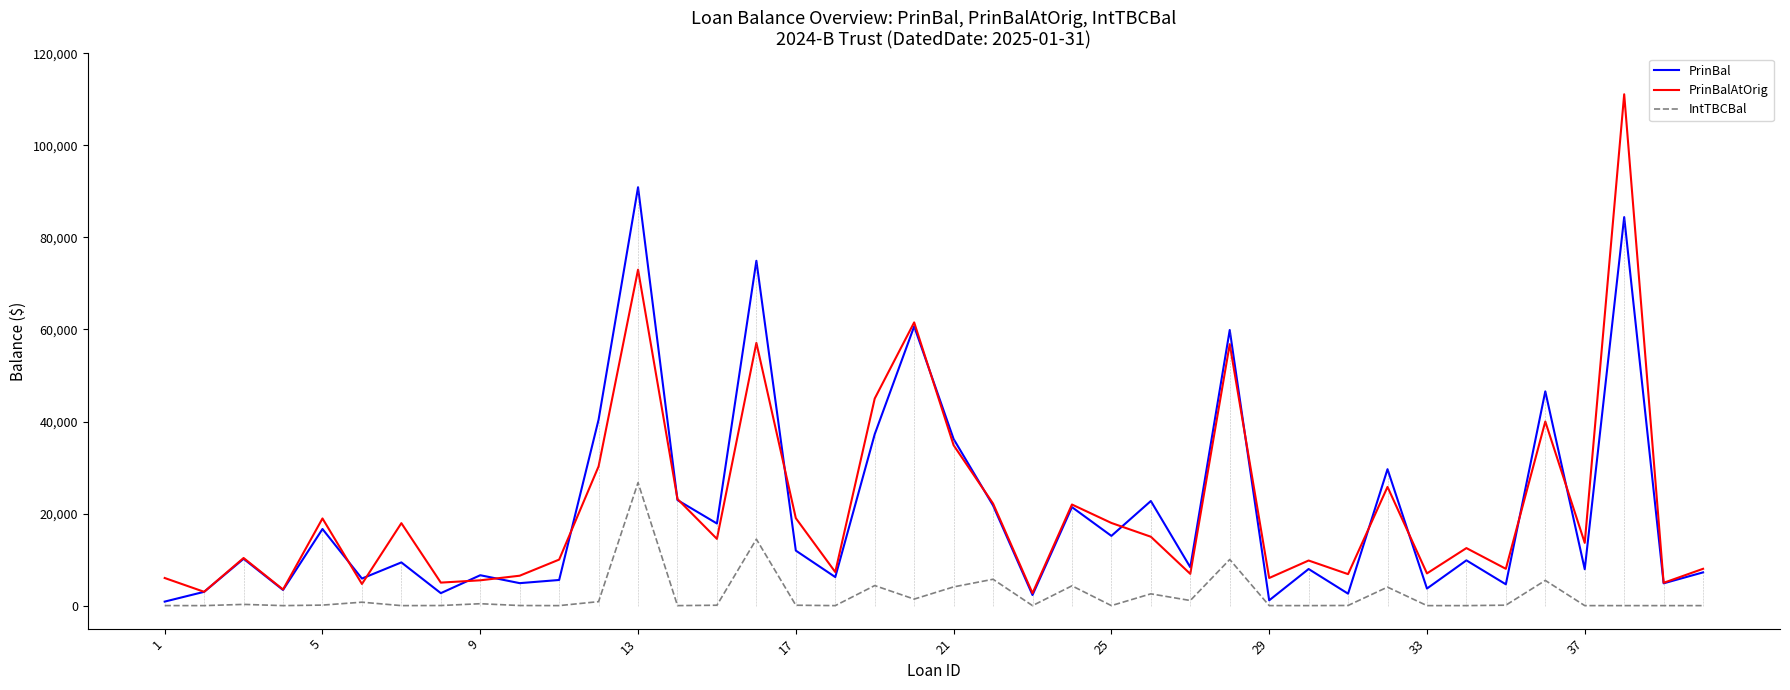

What is the maximum value shown in the chart?

111115.0